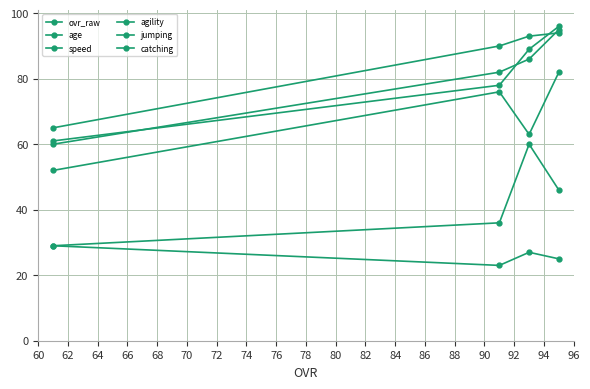

True or false: age and jumping cross at least once.

False